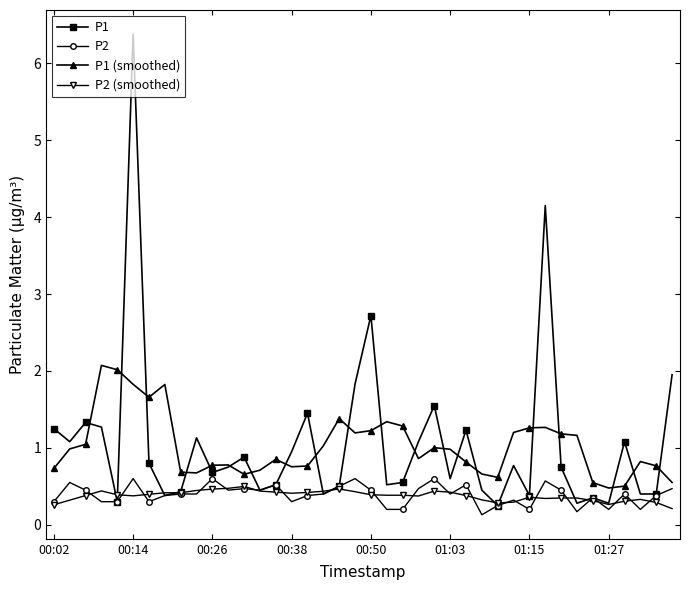

How many P2 (smoothed) values are between 0 and 1?

40